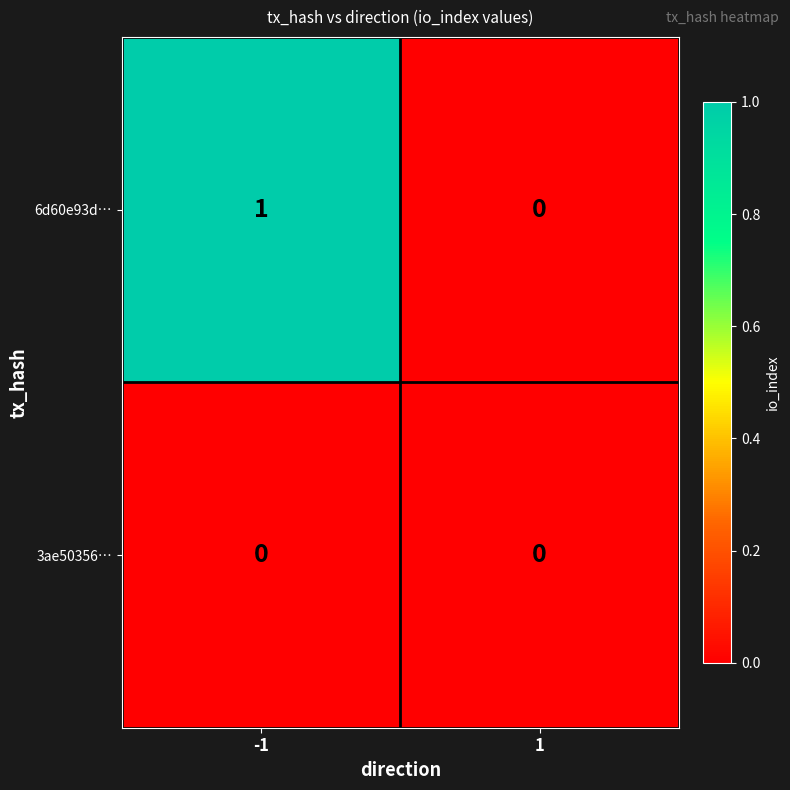

Reading left to right, extract all data points from this chart.

6d60e93d…: 1	0
3ae50356…: 0	0